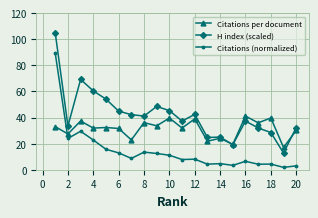

What is the difference between the maximum and second lowest values in the Citations per document series?

21.7